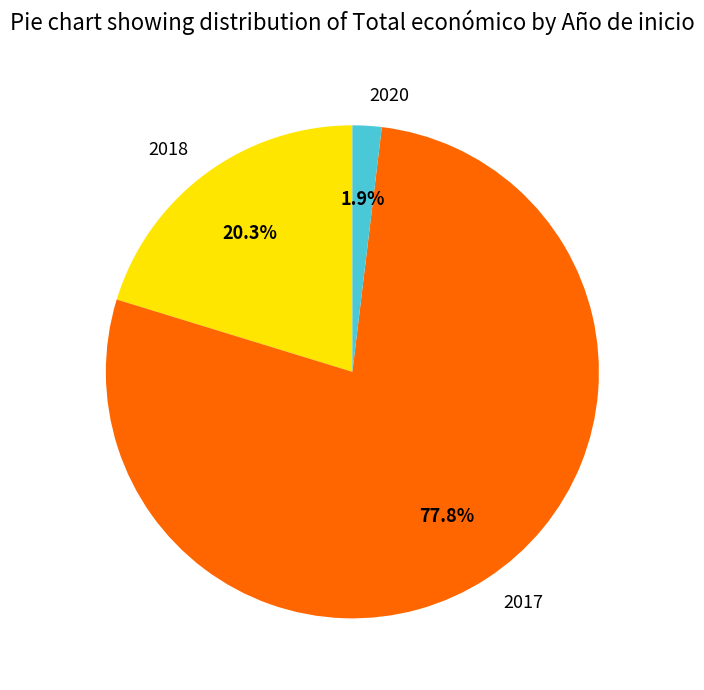

True or false: 2017 accounts for 45% of the total.

False